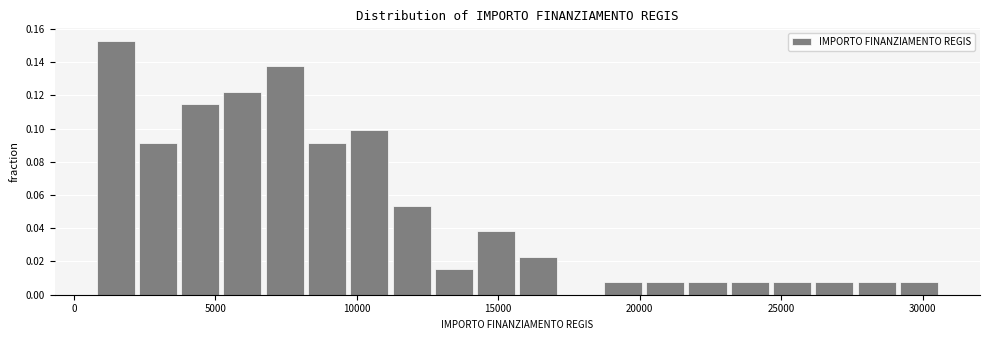

Read against the x-axis, roughly where is the centre of the tallest bar?

1500